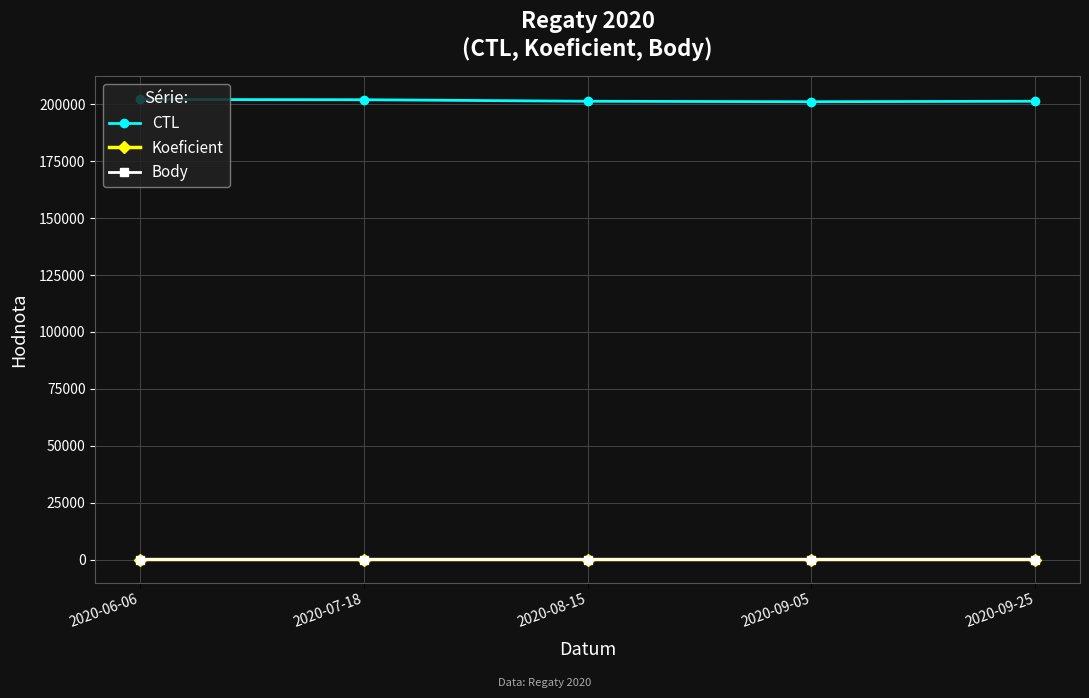

How many Koeficient values are between 7 and 8?

4